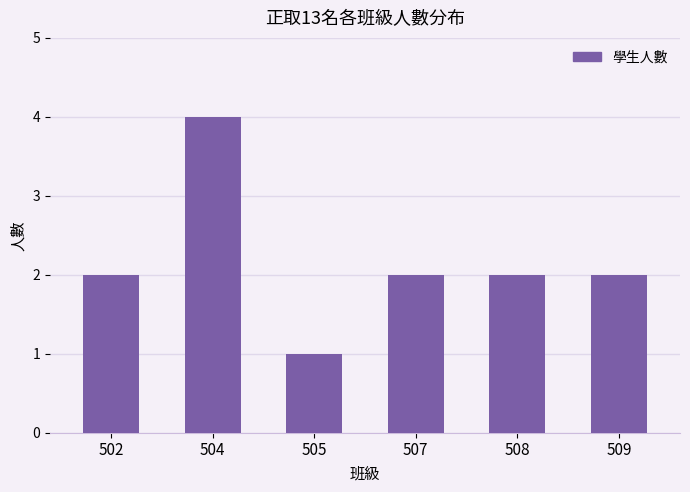

What is the value of the 3rd bar from the left?

1